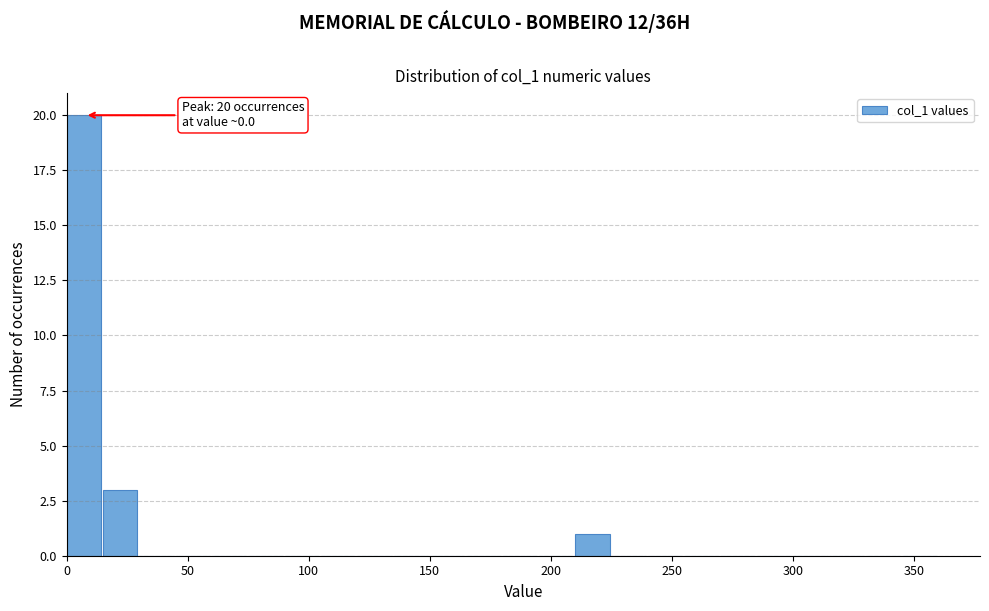

Read against the x-axis, roughly where is the centre of the tallest bar?

5